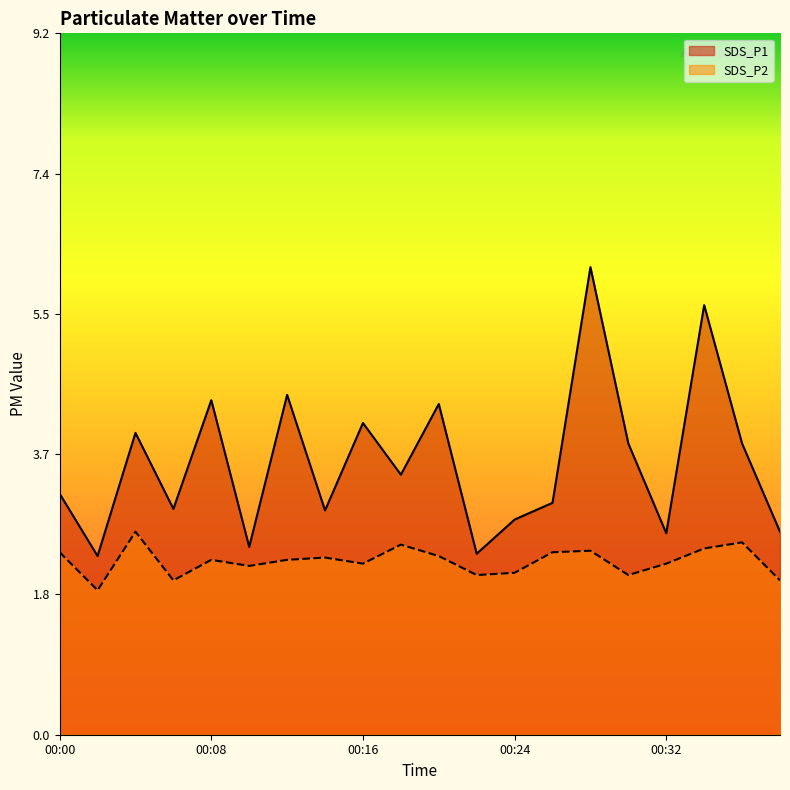

At 00:32, list the series in order from largest to smallest.

SDS_P1, SDS_P2